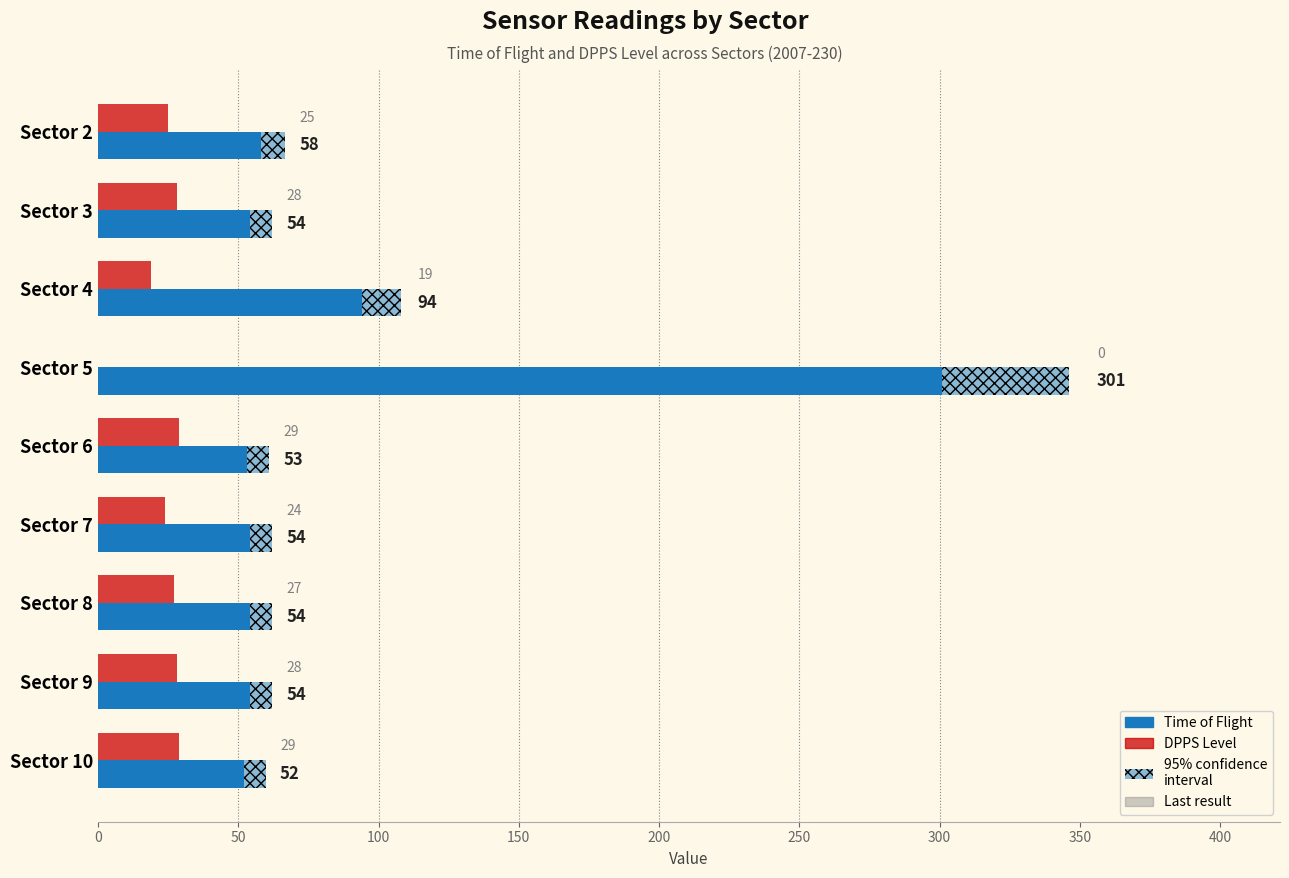

Does the chart contain any negative values?

No